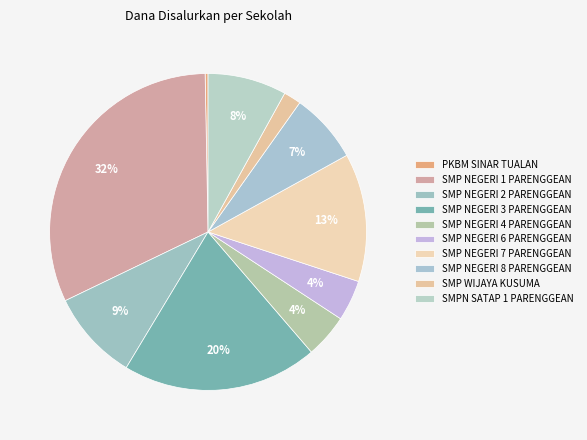

How many slices are in this pie chart?

10